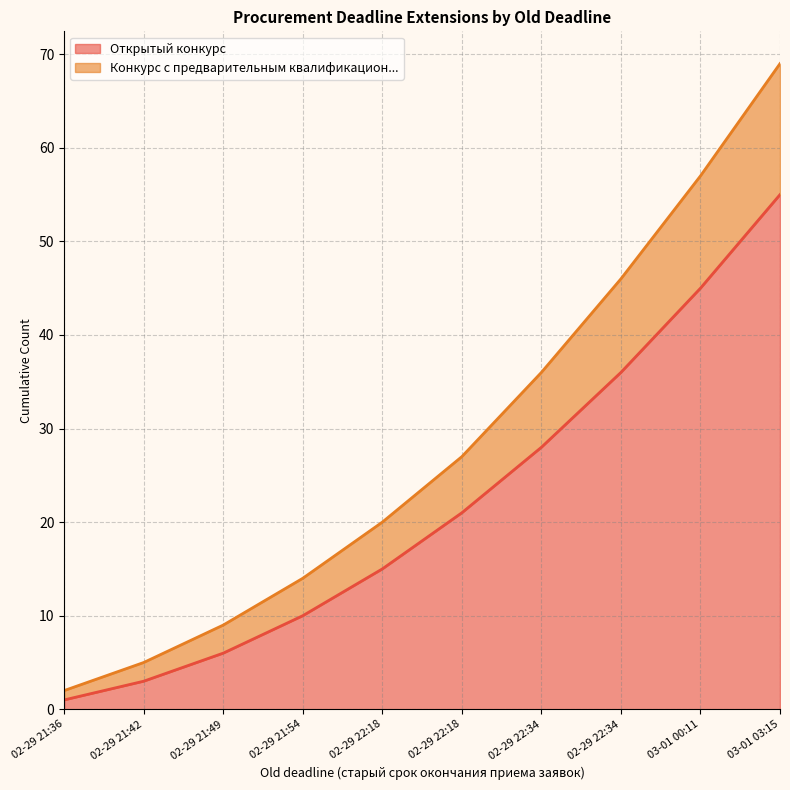

How many lines are shown in the chart?

2